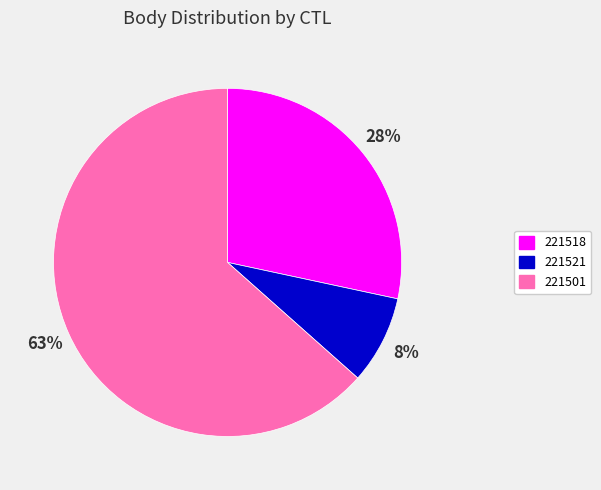

To the nearest percent, what is the difference between the 221518 and 221521 slice percentages?

20%